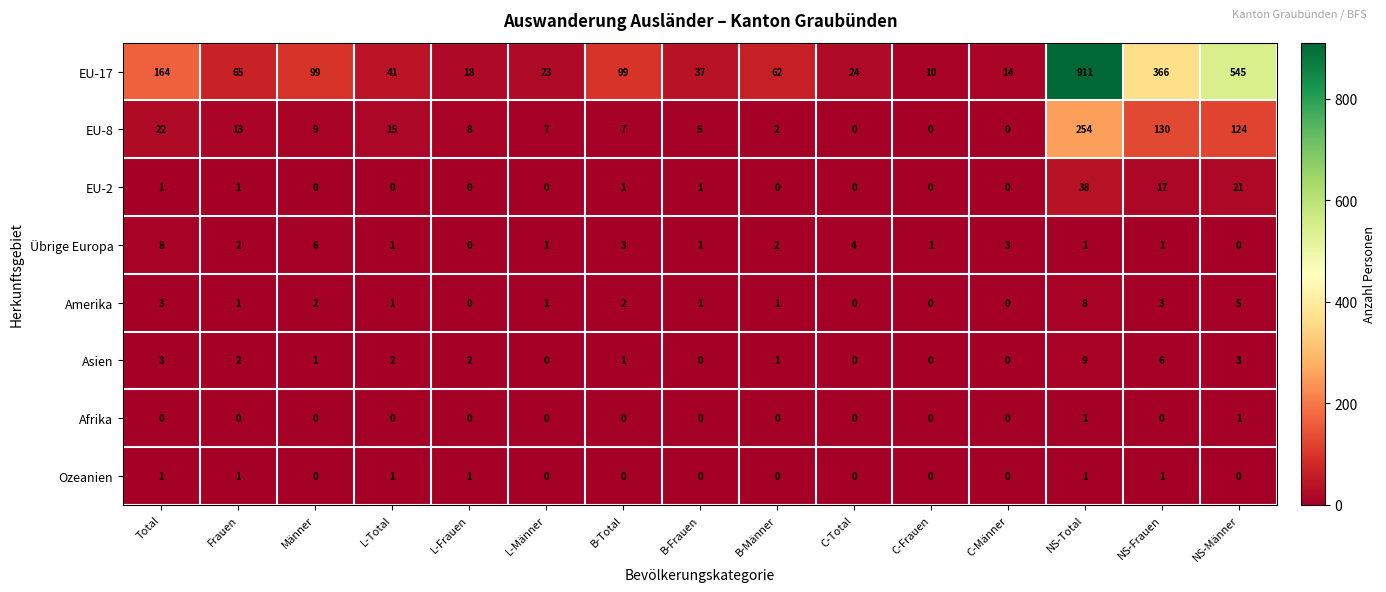

How many values in the EU-2 series exceed 0?

7